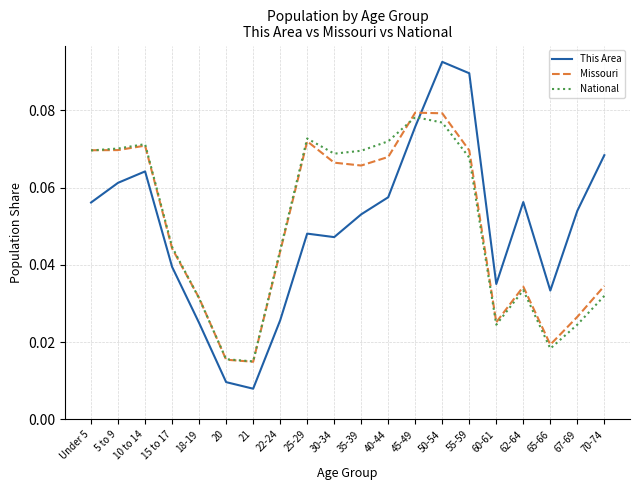

Is this an area chart (filled region under the line)?

No